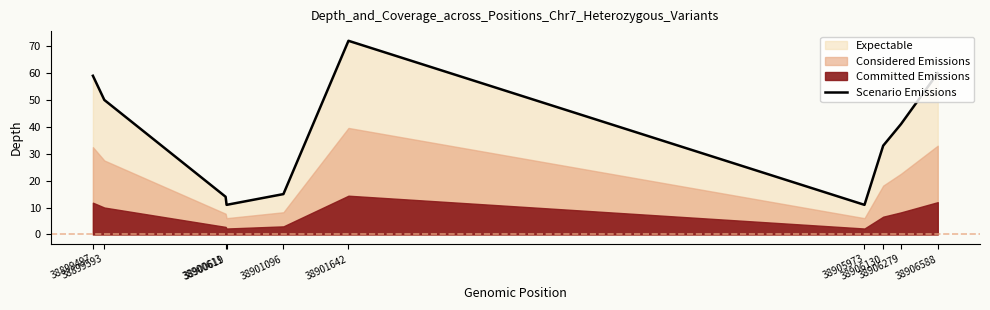

How many interior local valleys (lower than both neighbors) does the data have?

2